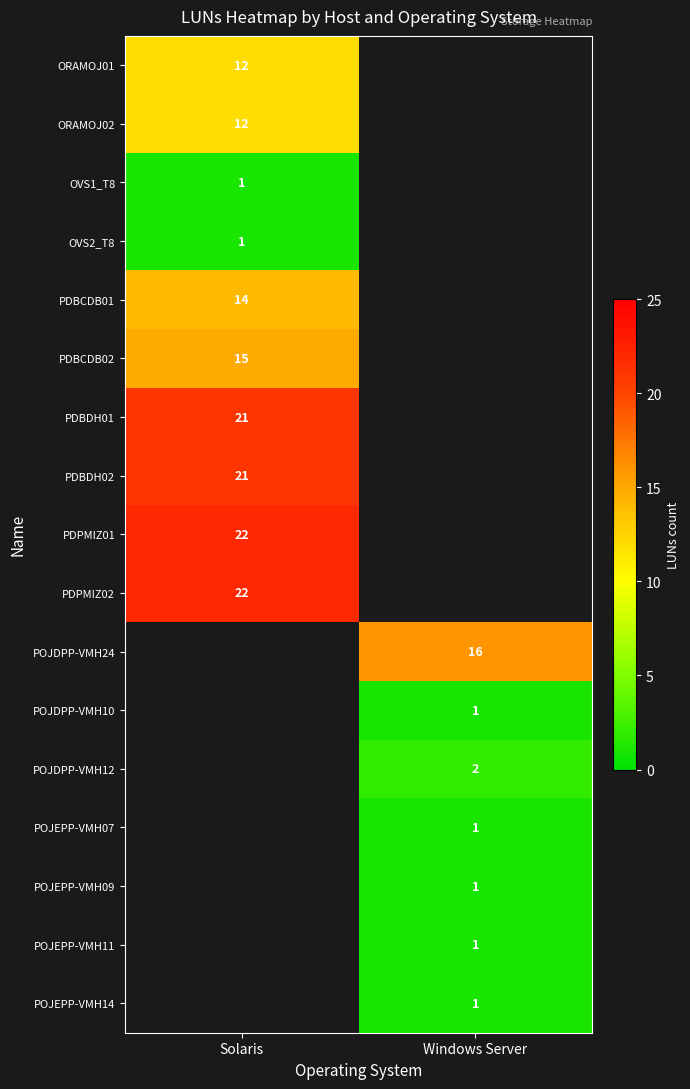

The POJEPP-VMH09 series shows 1 at Windows Server. True or false?

True